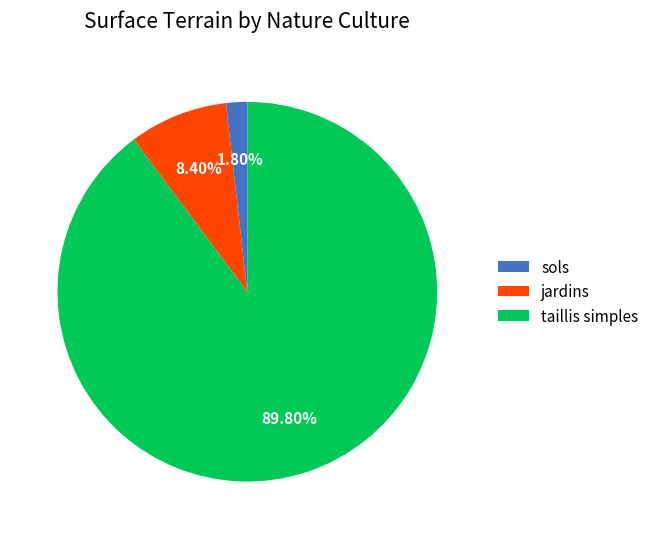

To the nearest percent, what is the difference between the largest and smallest slice percentages?

88%